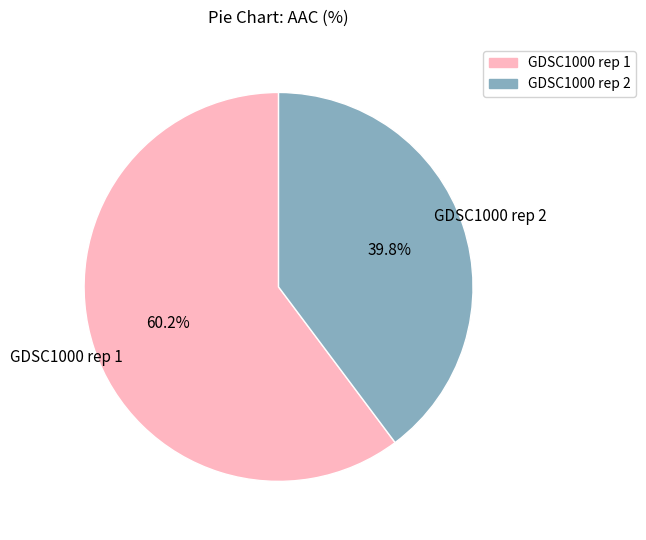

Combined, do GDSC1000 rep 1 and GDSC1000 rep 2 account for over 50%?

Yes